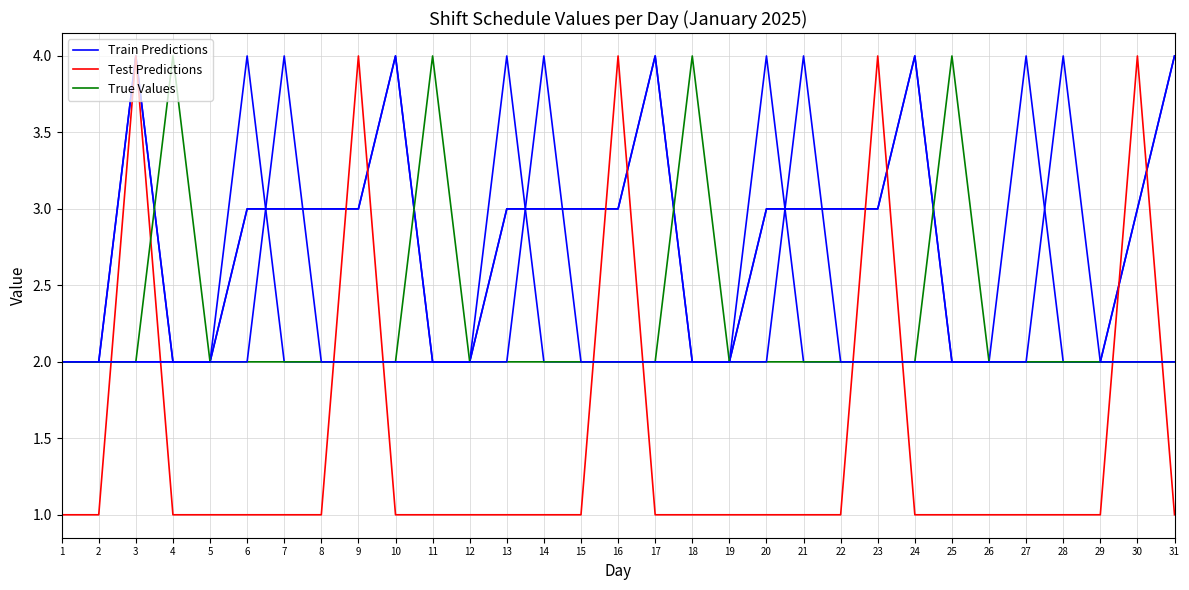

Rank the categories by Train Predictions value from lowest to highest.

1, 2, 4, 5, 11, 12, 18, 19, 25, 26, 27, 28, 29, 6, 7, 8, 9, 13, 14, 15, 16, 20, 21, 22, 23, 30, 3, 10, 17, 24, 31